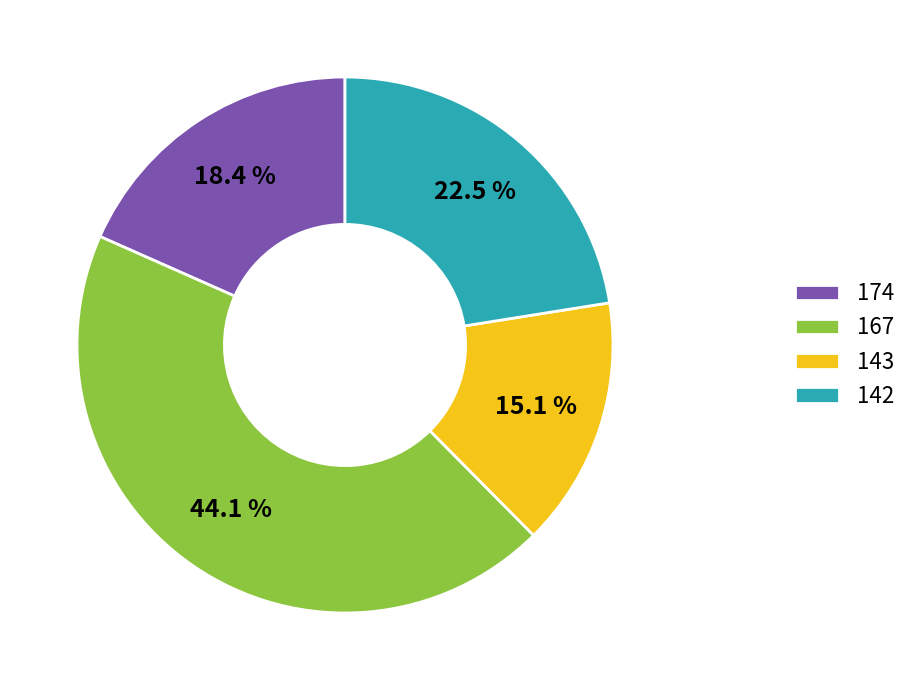

How many slices are in this pie chart?

4